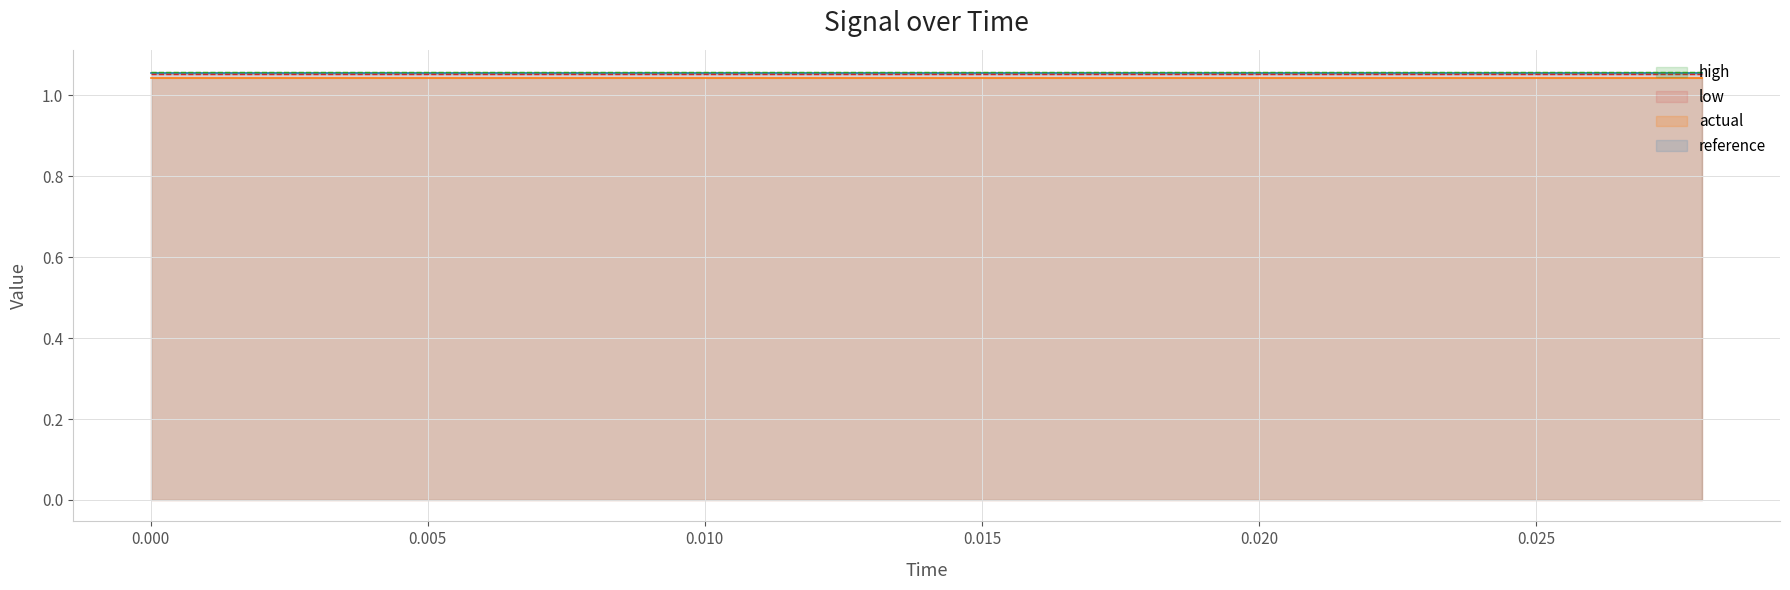

Which series has the largest total across all categories?

high